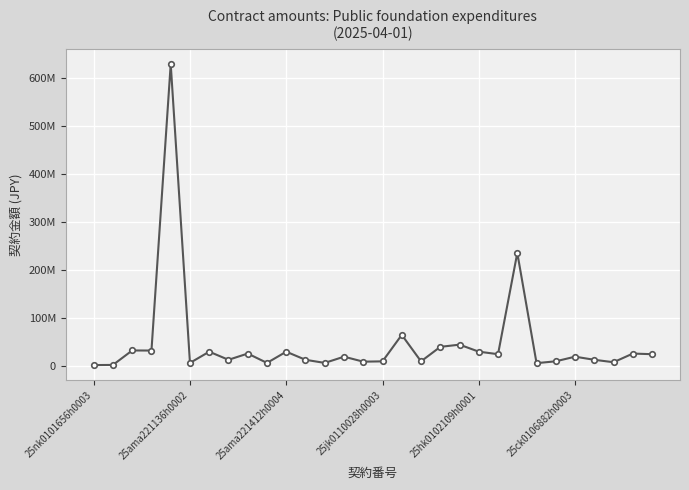

What is the difference between the maximum and minimum values?

628009000